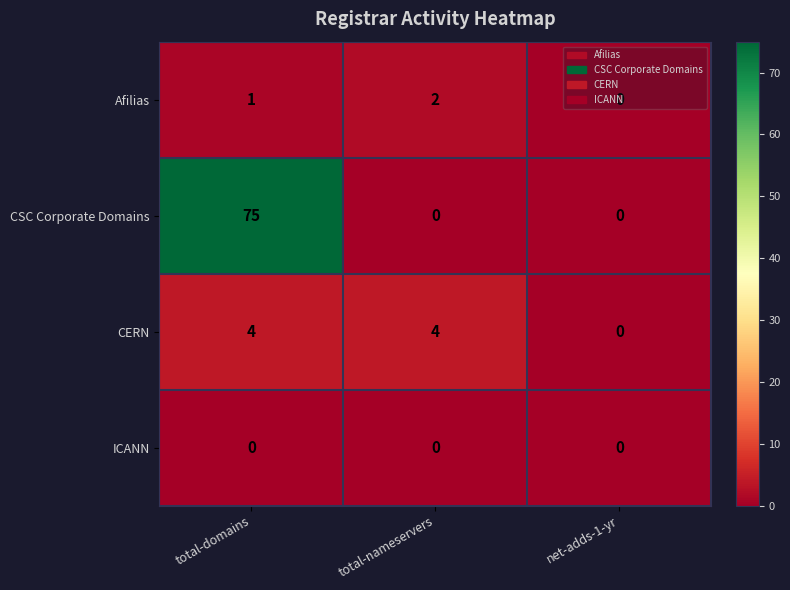

Rank the series by their maximum value, from highest to lowest.

CSC Corporate Domains, CERN, Afilias, ICANN